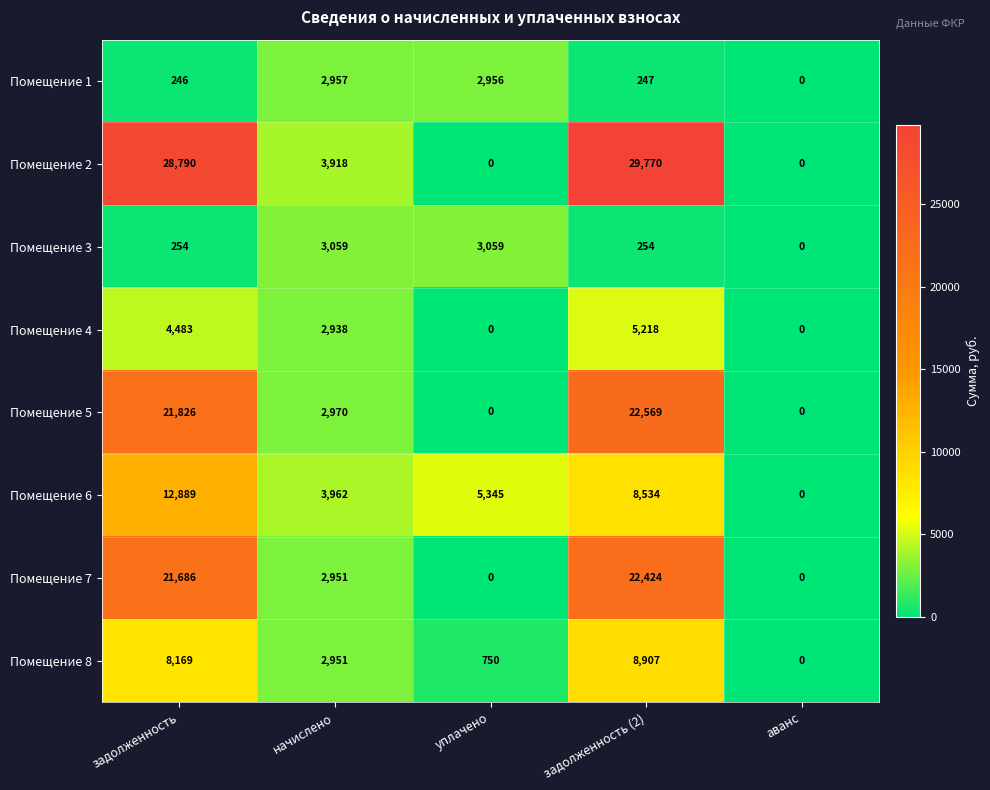

How many positive values does the Помещение 4 series have?

3